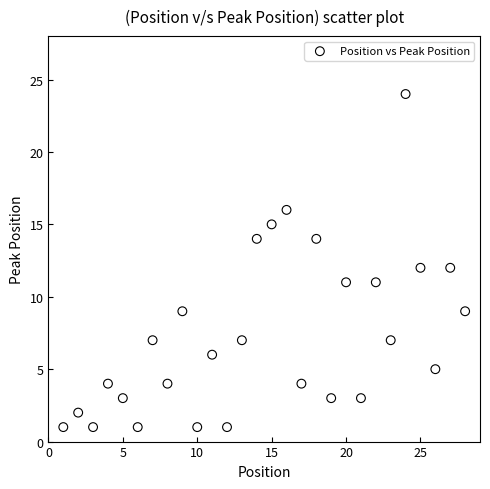

What is the range of Y values (max minus min)?

23